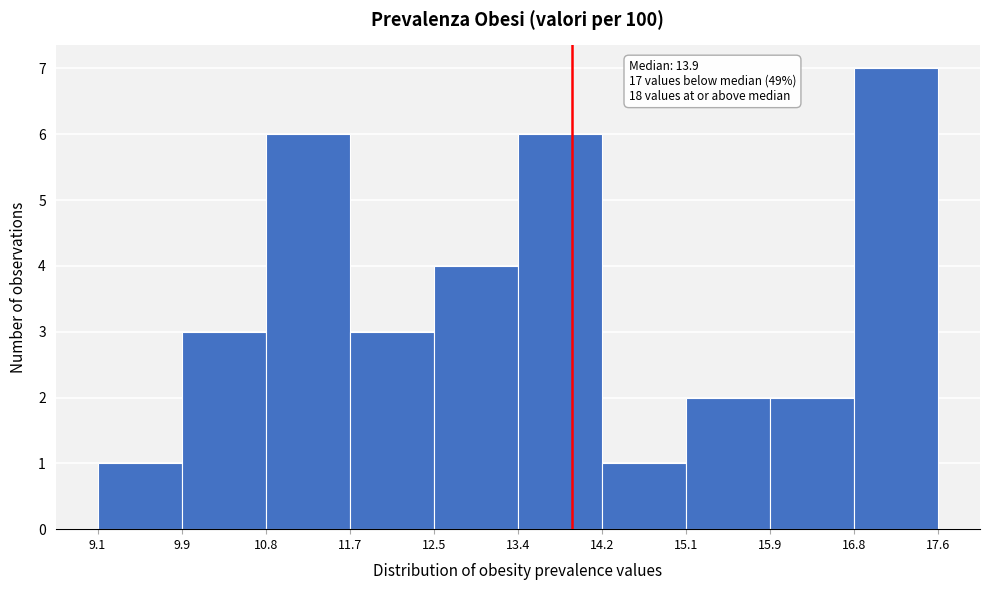

Which range on the x-axis has the tallest bar?

16.8 to 17.6